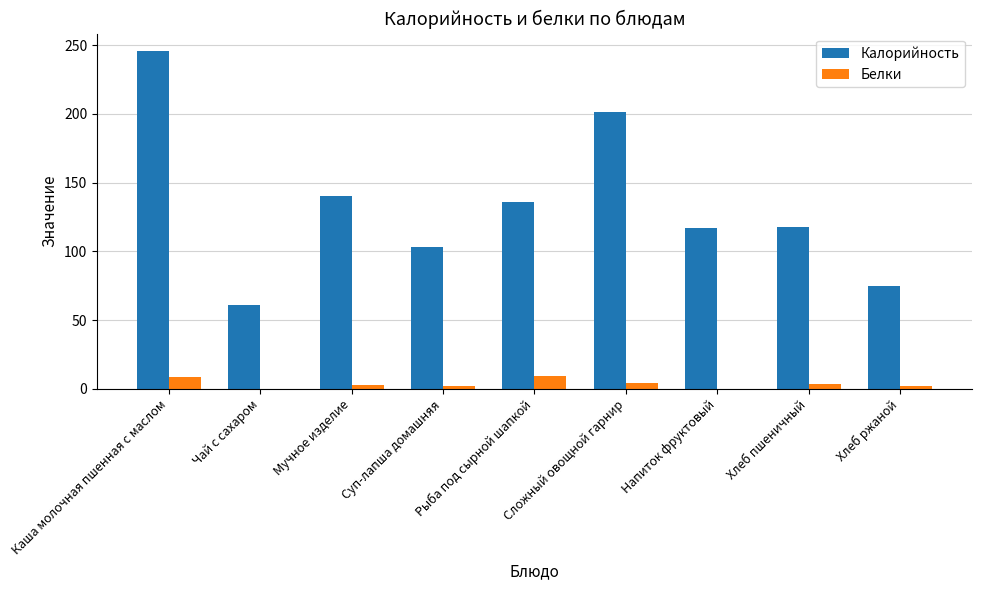

Is it true that Калорийность equals 135.5 at Суп-лапша домашняя?

False